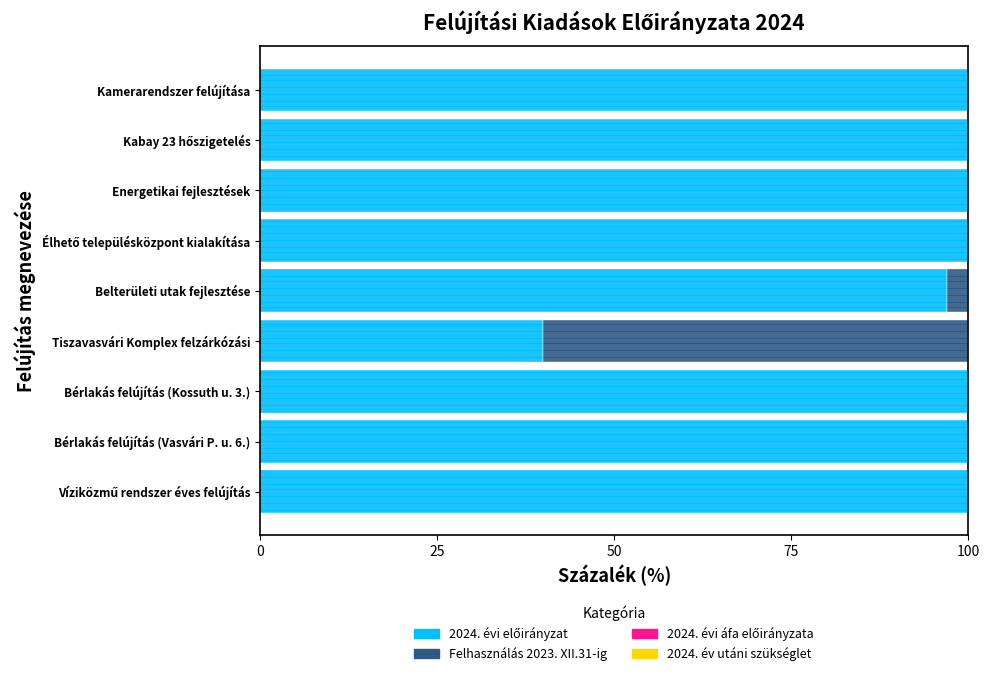

What is the total value across all series at Tiszavasvári Komplex felzárkózási?

100.0